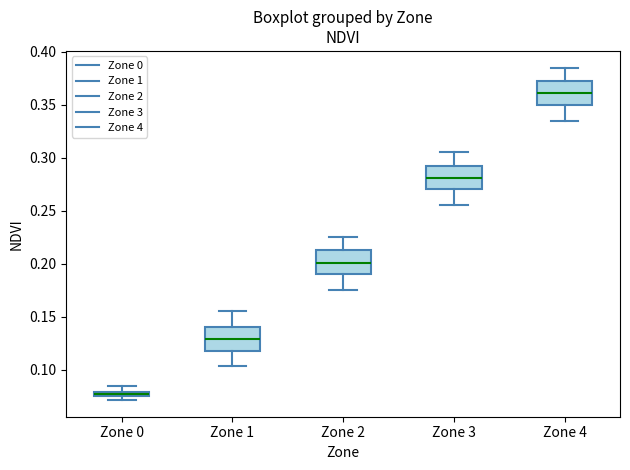

Which box has the lowest median line?

Zone 0